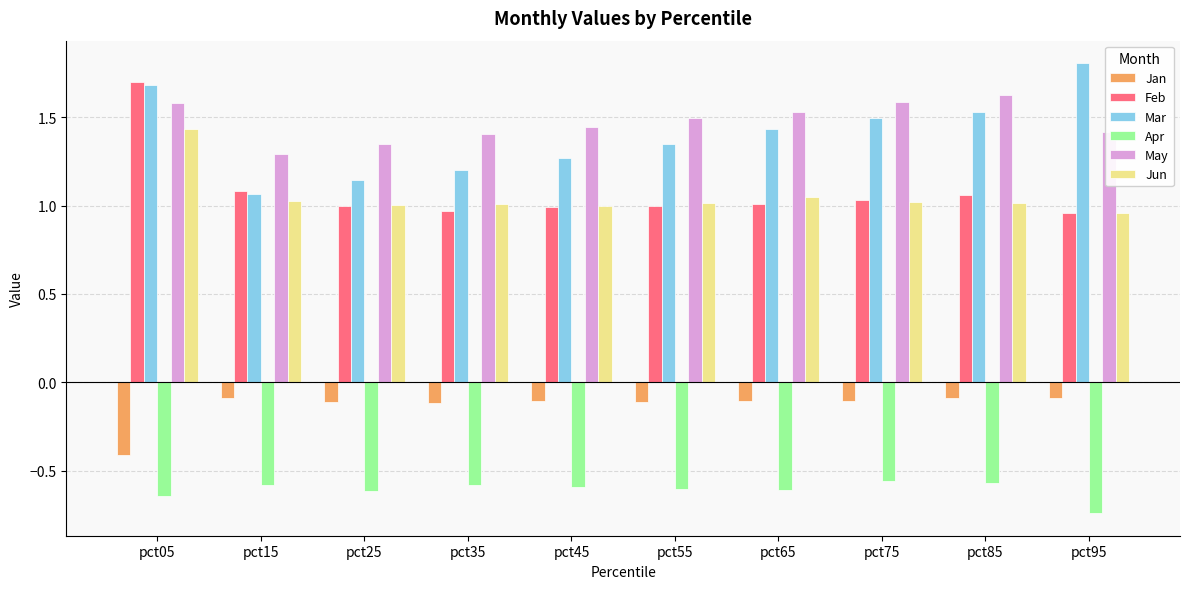

At which label is May closest to 1?

pct15